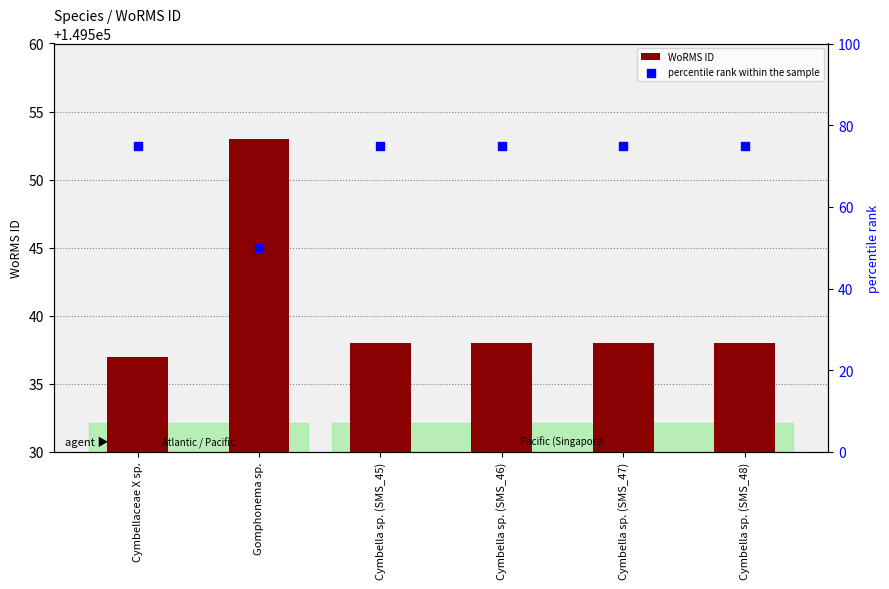

What is the total value across all series at Cymbella sp. (SMS_47)?

149613